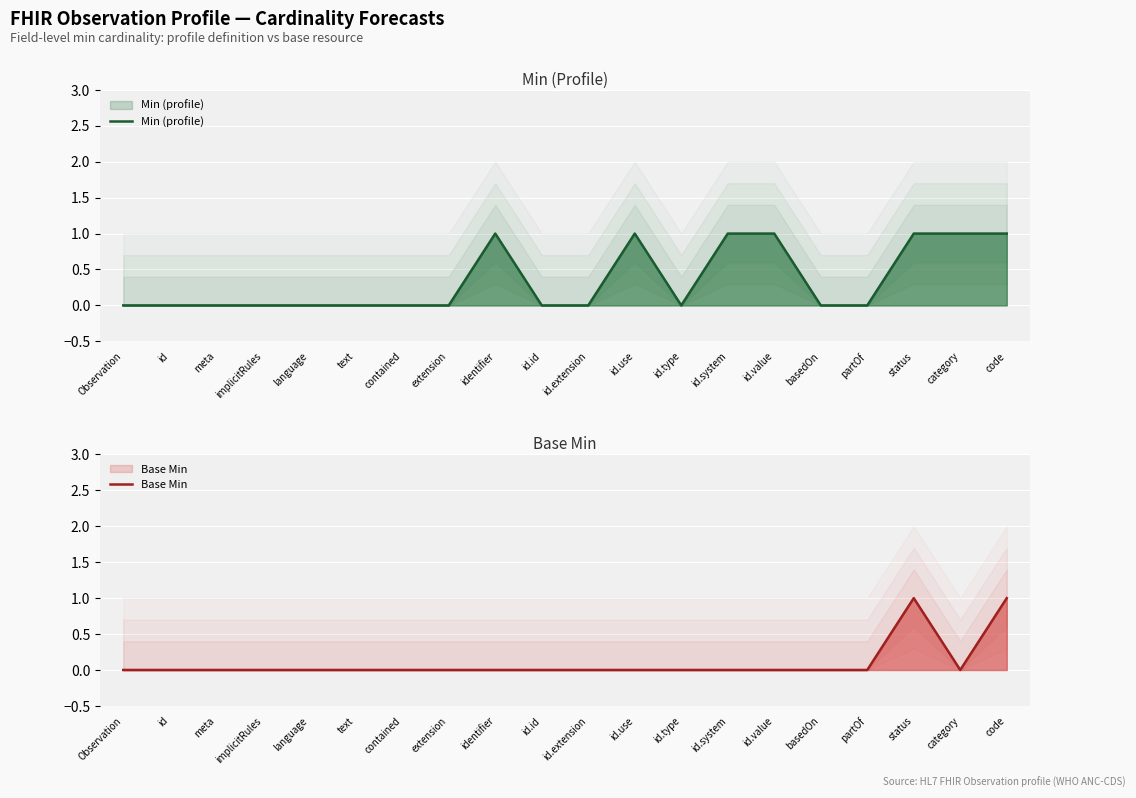

At how many categories does at least one series exceed 0?

7